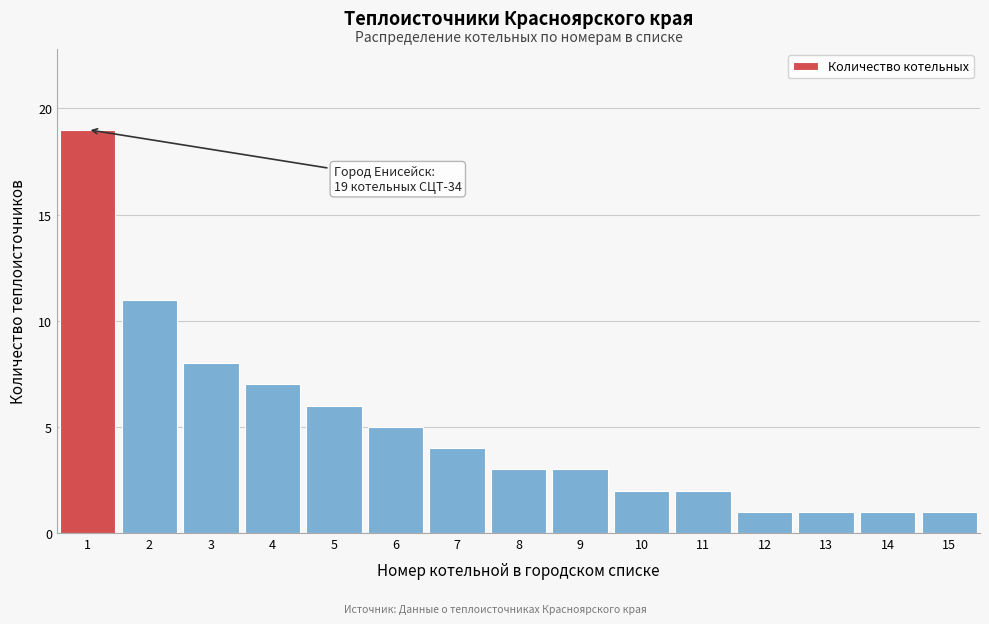

Reading left to right, what are all the values shown in this chart?

19	11	8	7	6	5	4	3	3	2	2	1	1	1	1